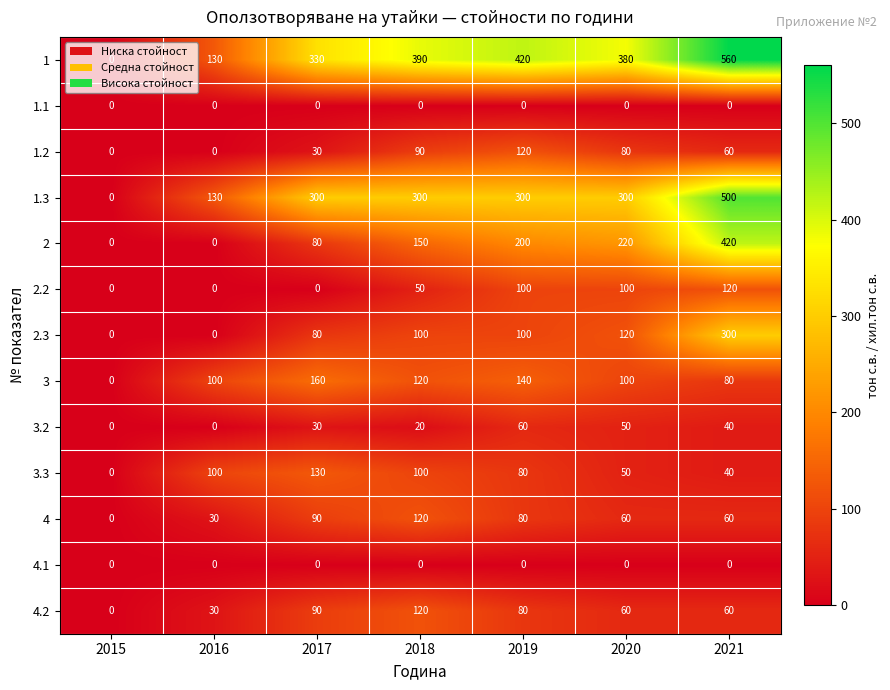

At which category is the sum across all series the highest?

2021